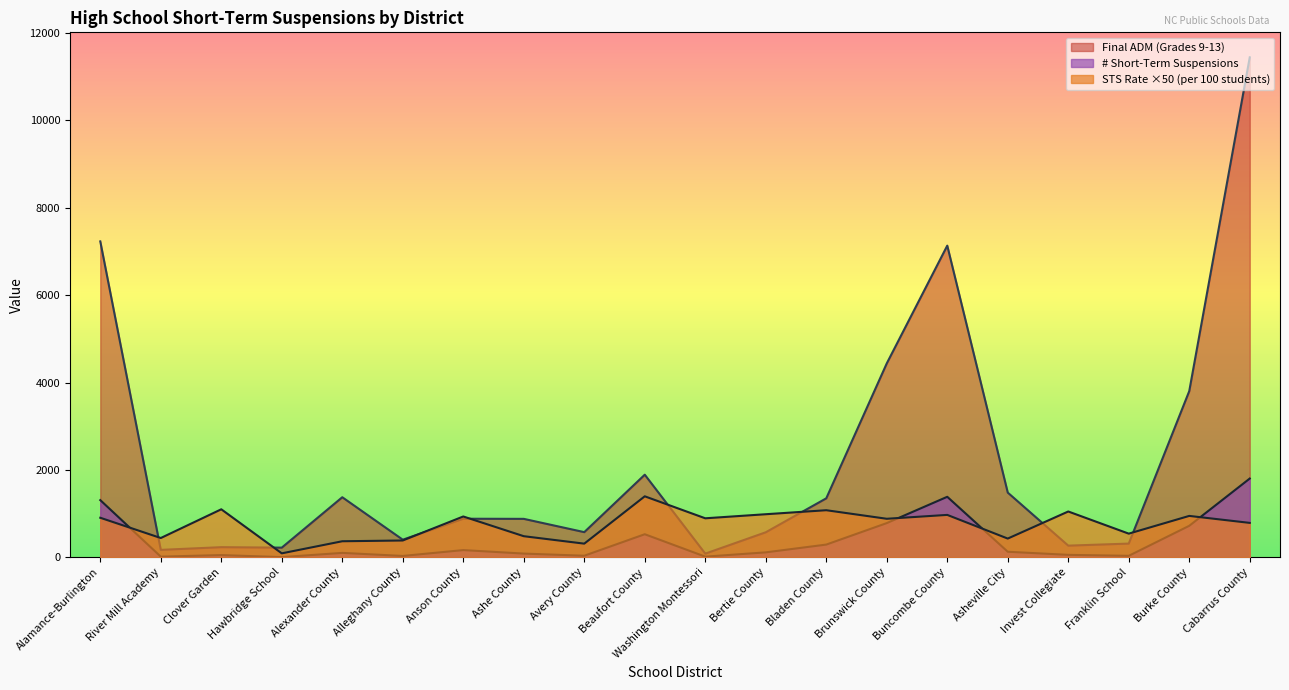

What is the difference between the maximum and minimum values in the STS Rate (per 100 students) series?

1305.6